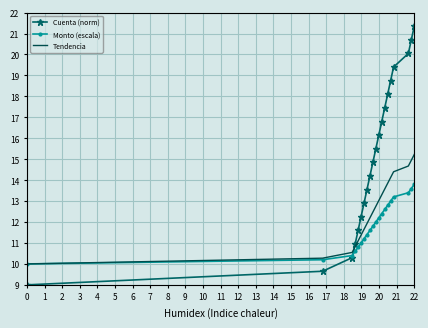

List the series in order of their overall mean, highest first.

Cuenta (norm), Tendencia, Monto (escala)